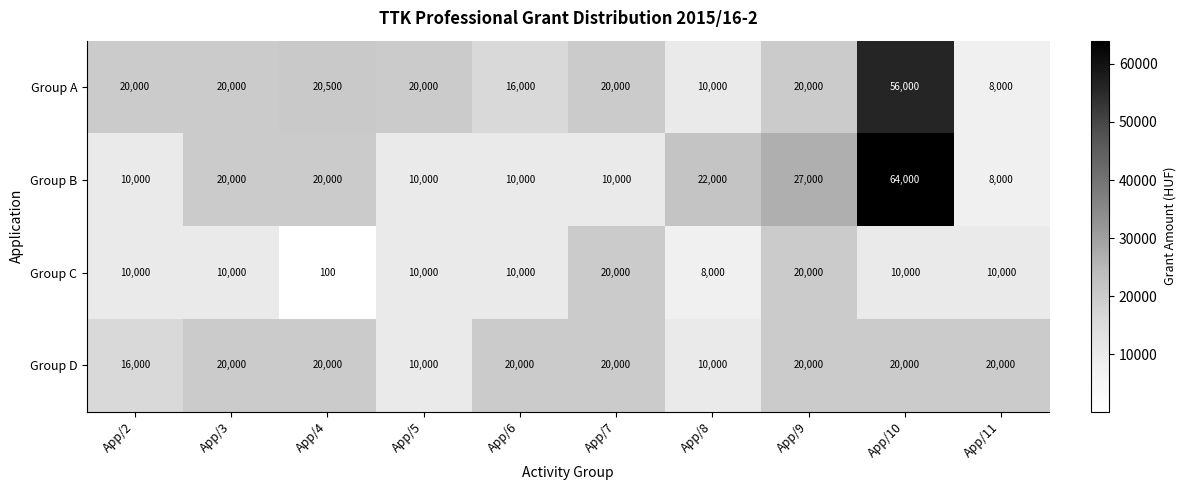

What is the spread (max minus min) of values at App/8?

14000